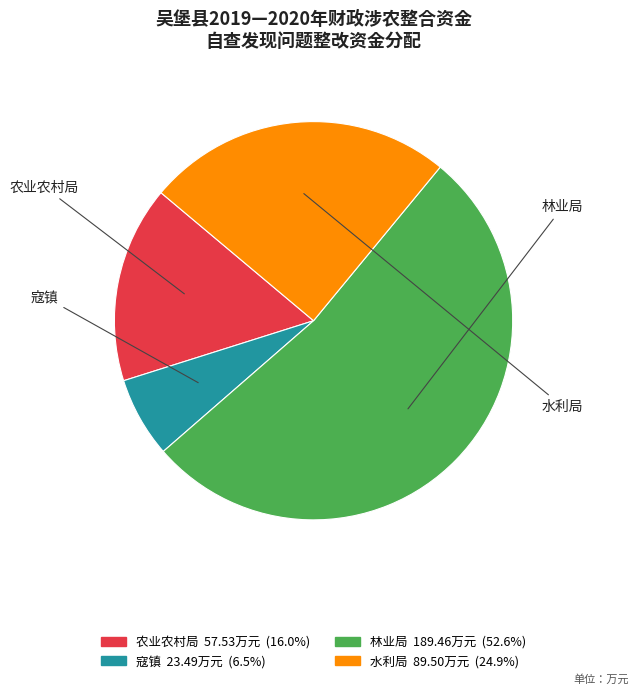

Does any single category account for the majority?

Yes